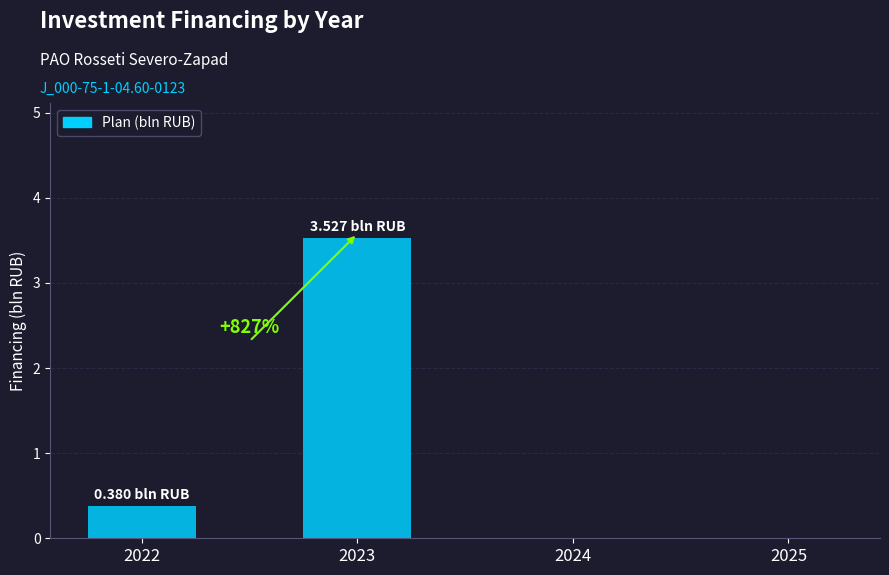

What is the change in value from 2022 to 2025?

-0.4